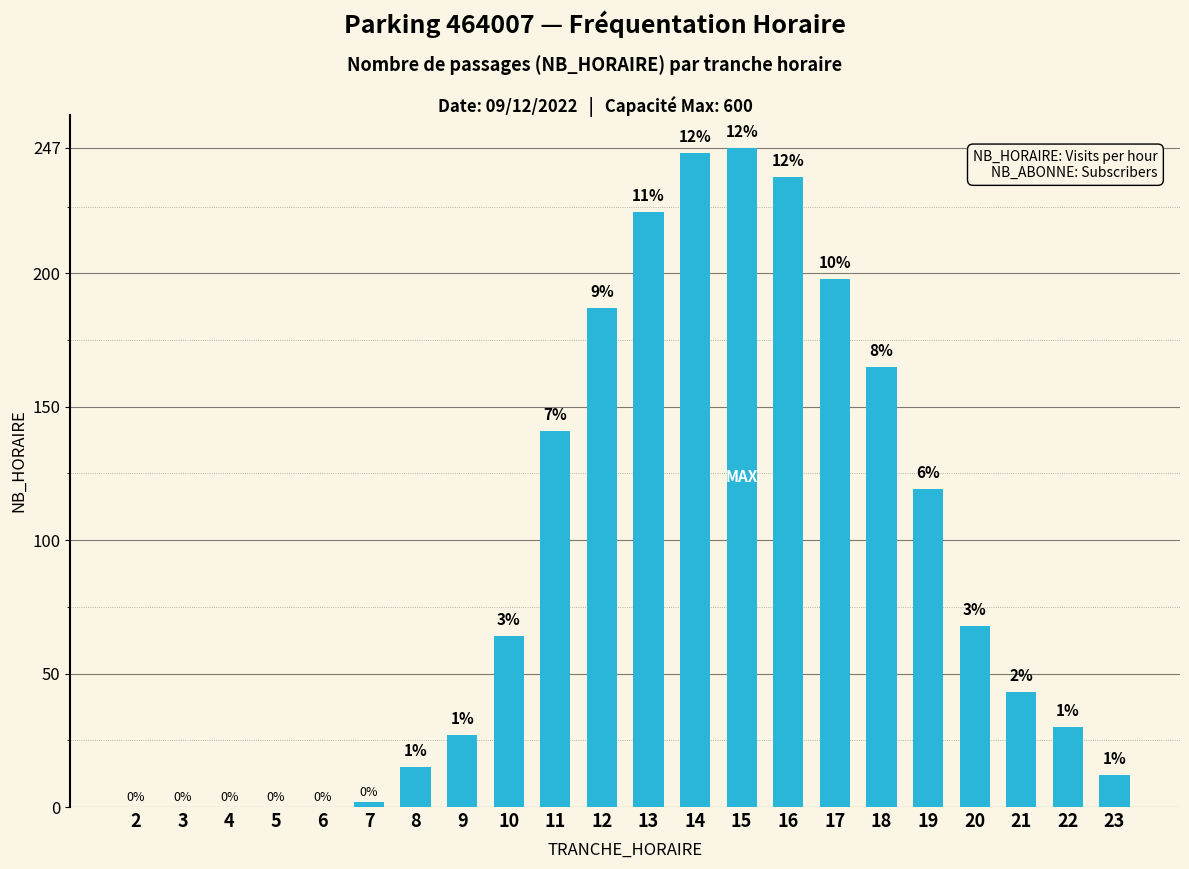

Where does the data first go above 64?

11